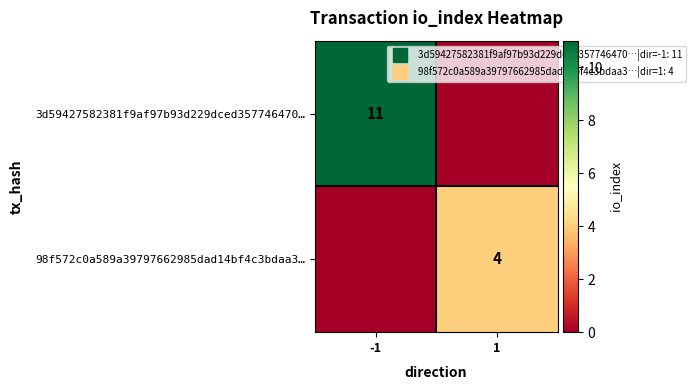

Rank the series by their average value, from lowest to highest.

98f572c0a589a39797662985dad14bf4c3bdaa3…, 3d59427582381f9af97b93d229dced357746470…